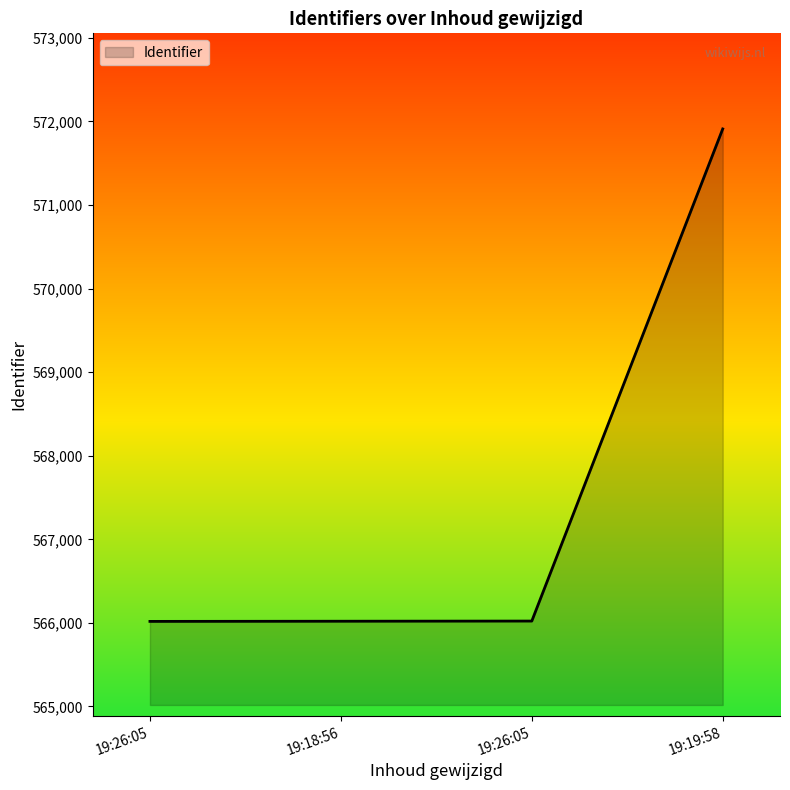

How many values are below 566022?

2